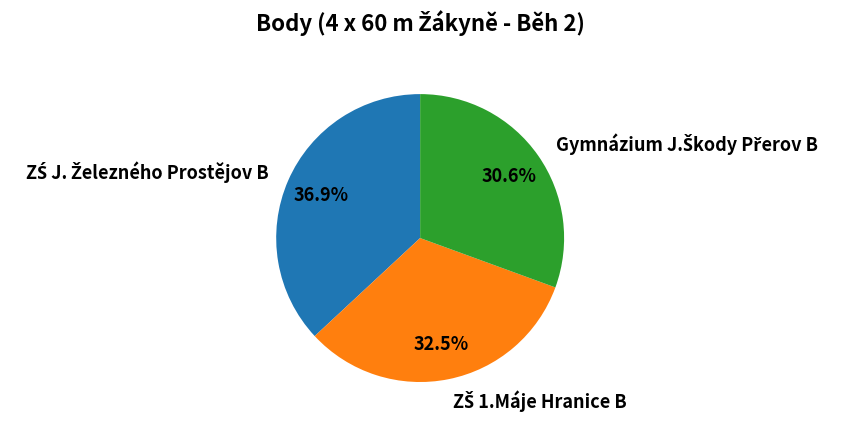

Is there a majority slice in this chart?

No